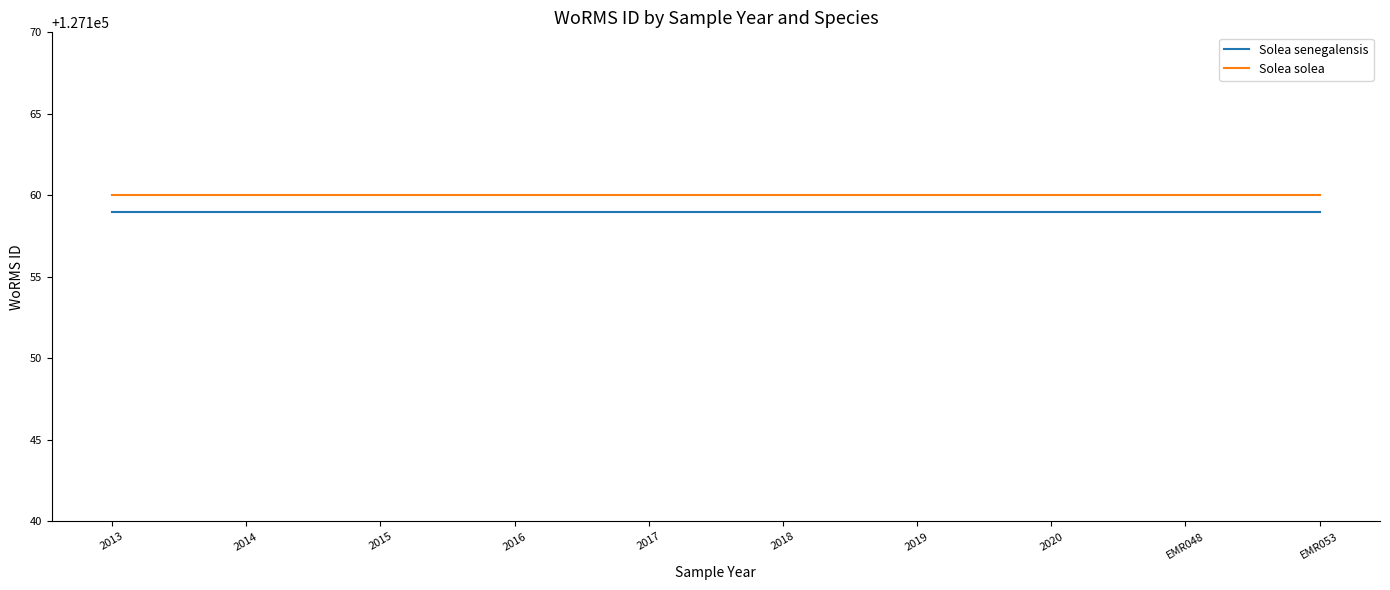

Is it true that Solea senegalensis equals 127159 at 2015?

True